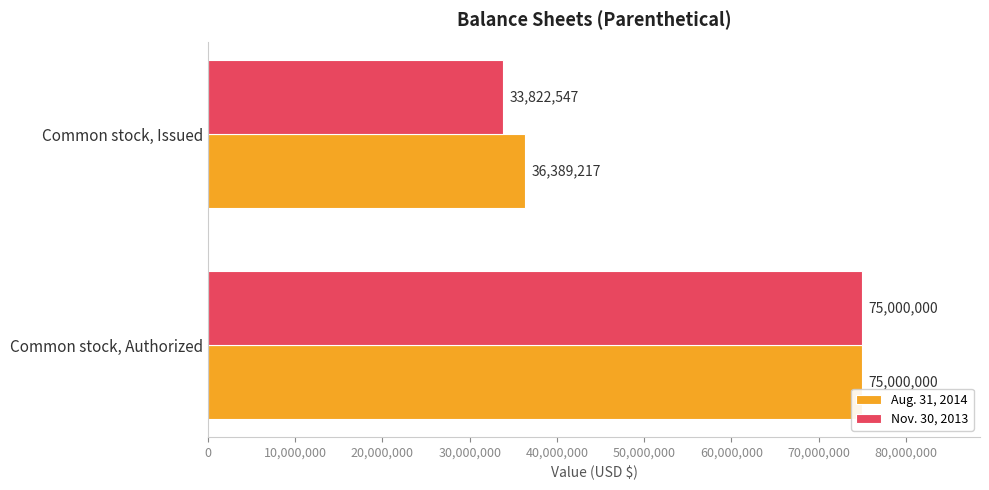

Where is Nov. 30, 2013 nearest to the value 54411273?

Common stock, Issued